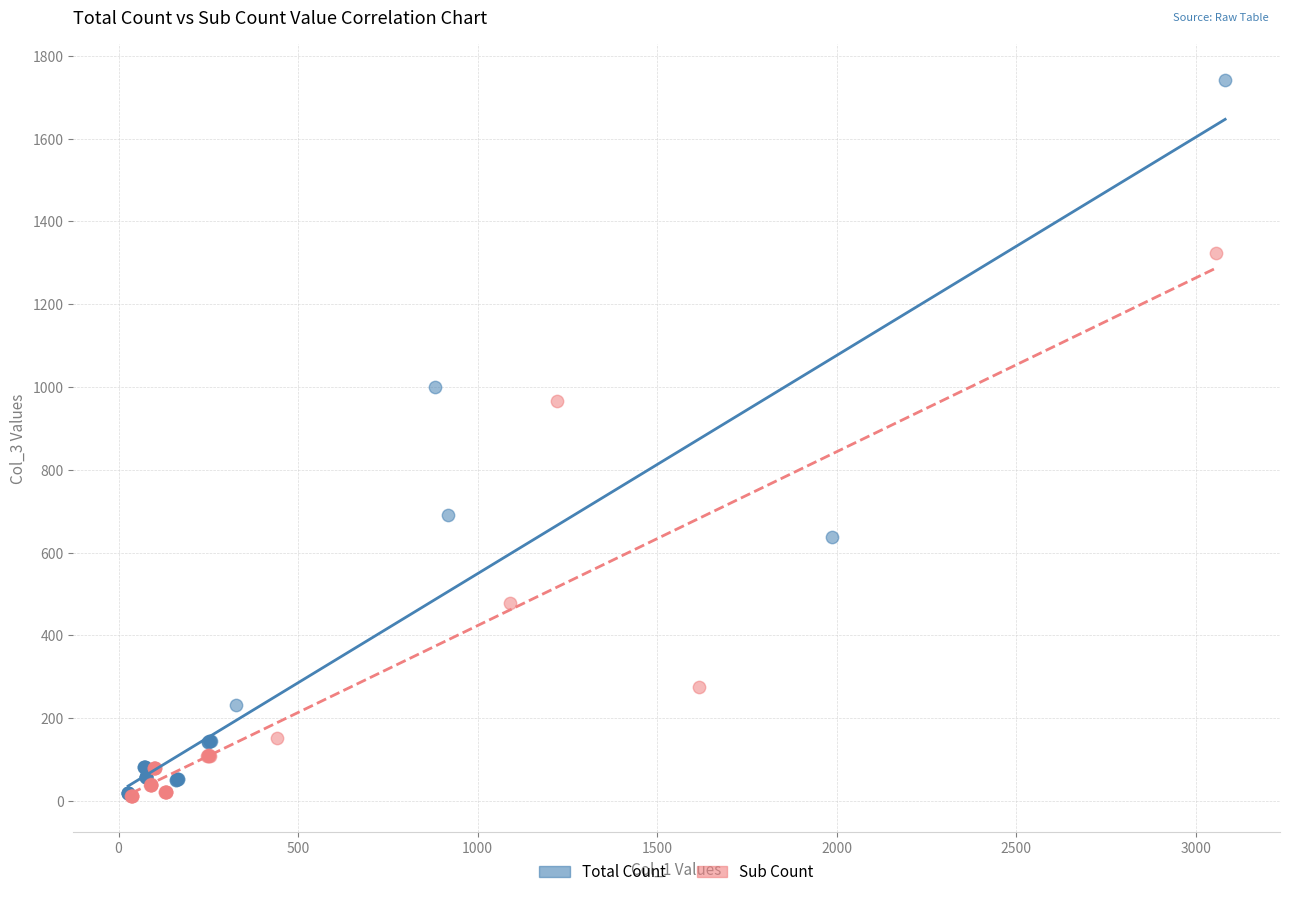

Which series contains the highest Y value?

Total Count